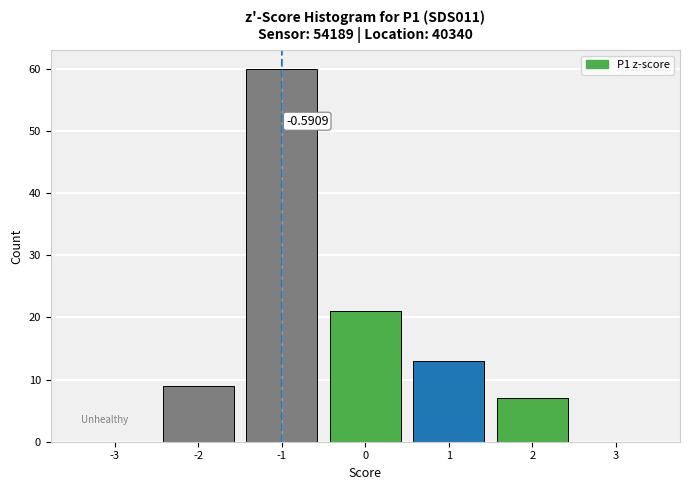

Approximately how many times larger is the value at -2 compared to 0?

0.4